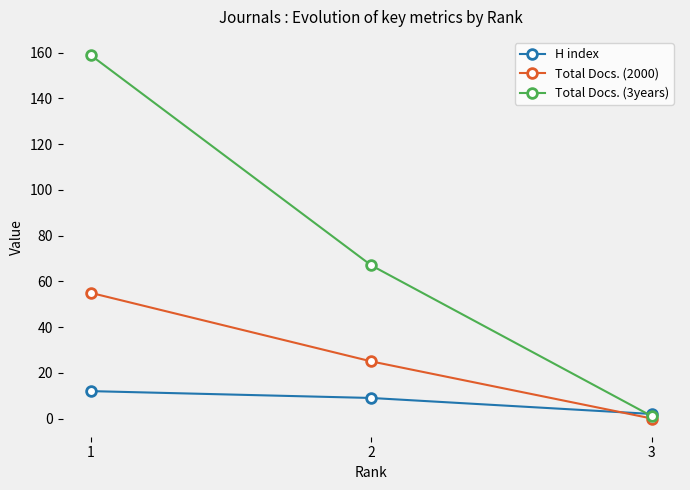

Reading left to right, extract all data points from this chart.

H index: 12	9	2
Total Docs. (2000): 55	25	0
Total Docs. (3years): 159	67	1